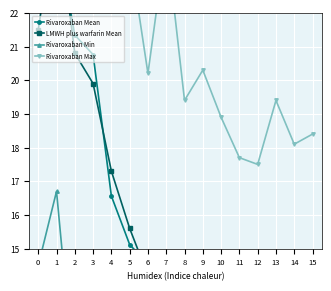

What is the minimum value shown in the chart?

4.6